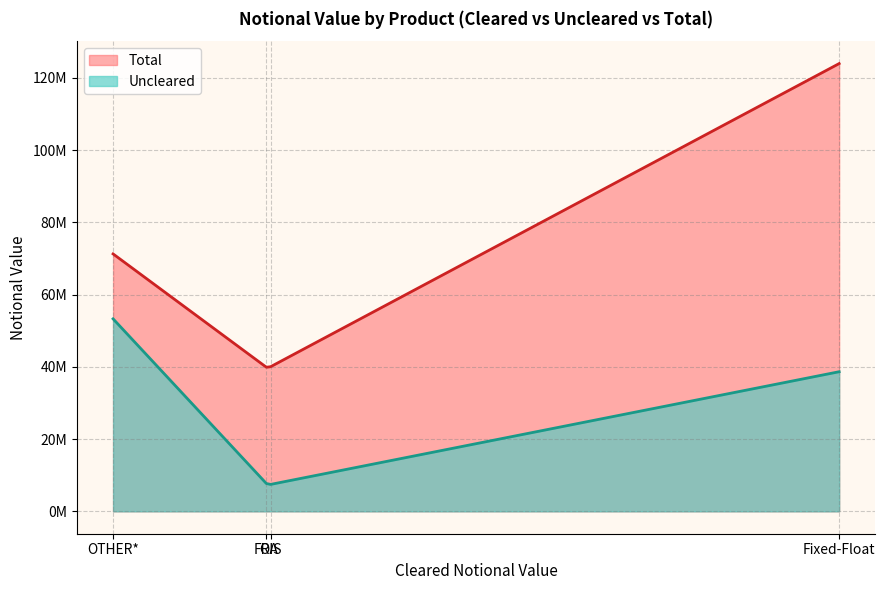

What is the smallest value displayed?

7454789